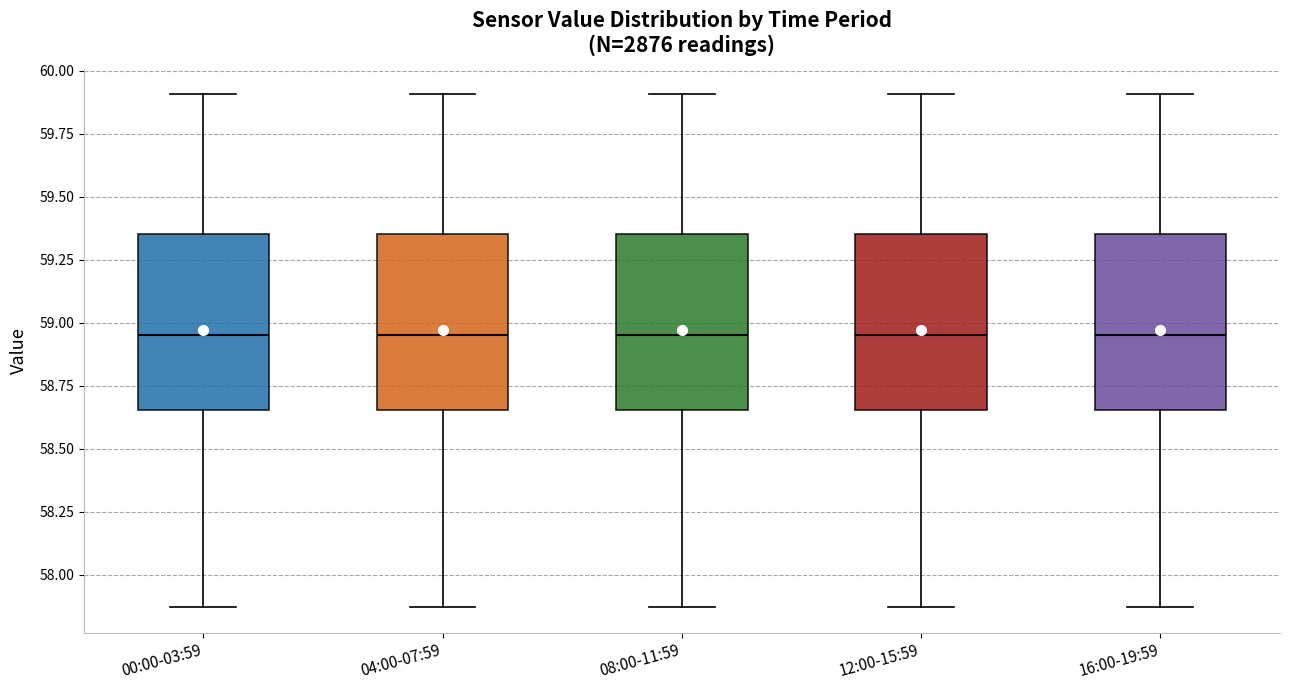

Reading left to right, transcribe this box plot: for each box, give where its median line is, the range the box spans, and where its two whiskers end, as read against the y-axis. The values are not printed on the chart, so give them approximately, as read against the axis.

00:00-03:59: median 58.95, box 58.65 to 59.35, whiskers 57.85 to 59.90
04:00-07:59: median 58.95, box 58.65 to 59.35, whiskers 57.85 to 59.90
08:00-11:59: median 58.95, box 58.65 to 59.35, whiskers 57.85 to 59.90
12:00-15:59: median 58.95, box 58.65 to 59.35, whiskers 57.85 to 59.90
16:00-19:59: median 58.95, box 58.65 to 59.35, whiskers 57.85 to 59.90